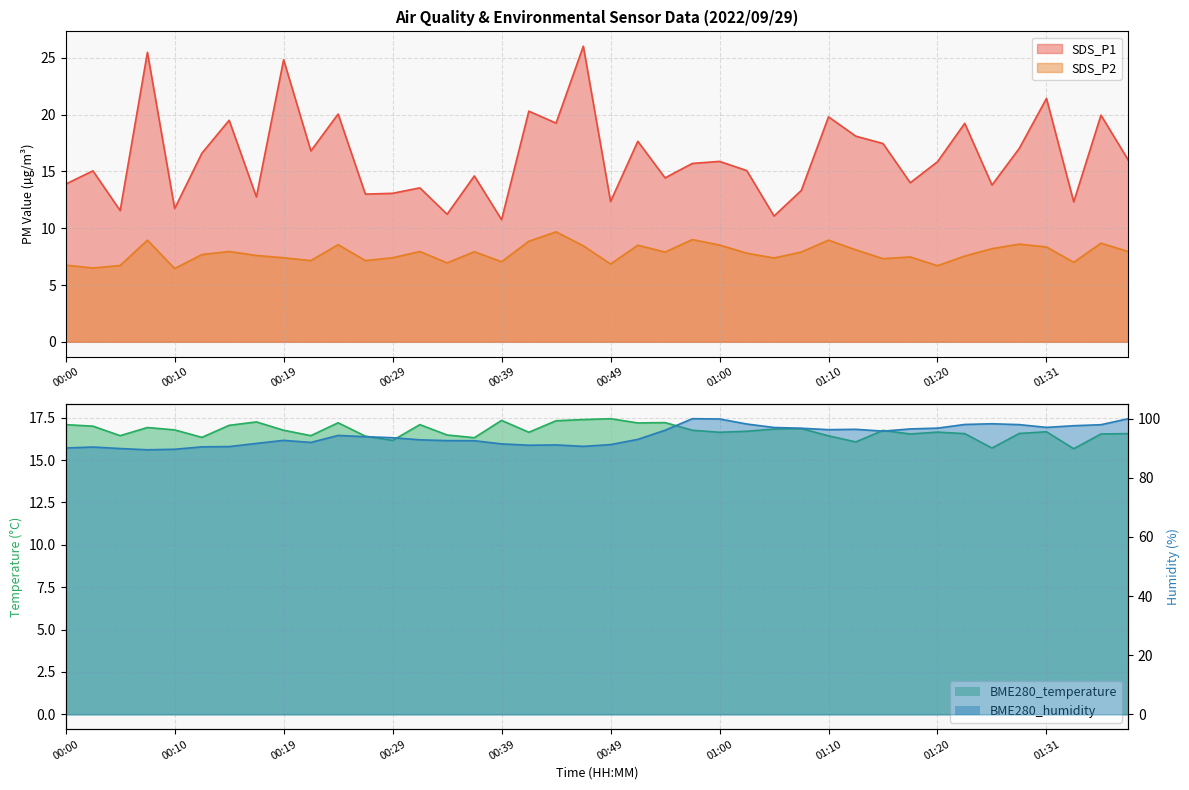

List the series in order of their peak value, lowest first.

SDS_P2, BME280_temperature, SDS_P1, BME280_humidity